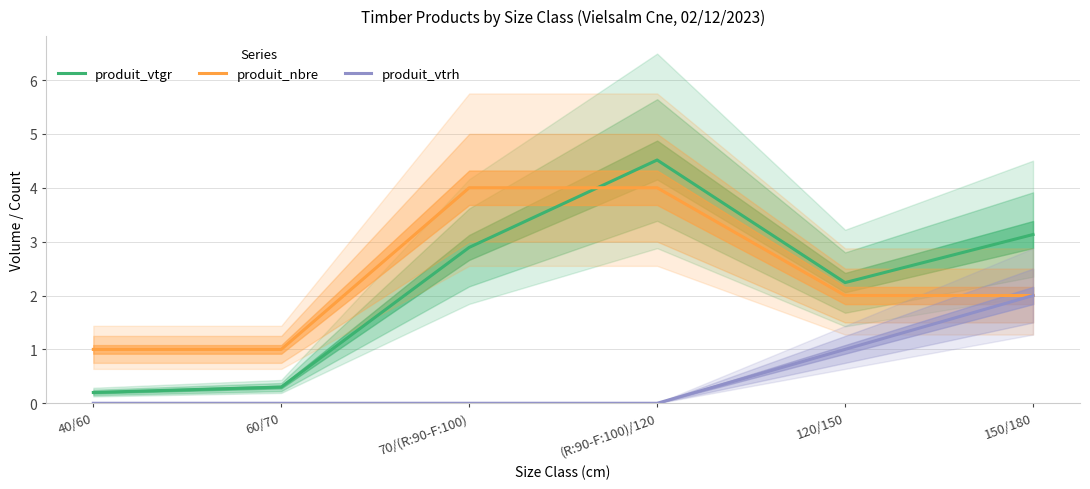

How many times do produit_vtgr and produit_nbre cross each other?

1